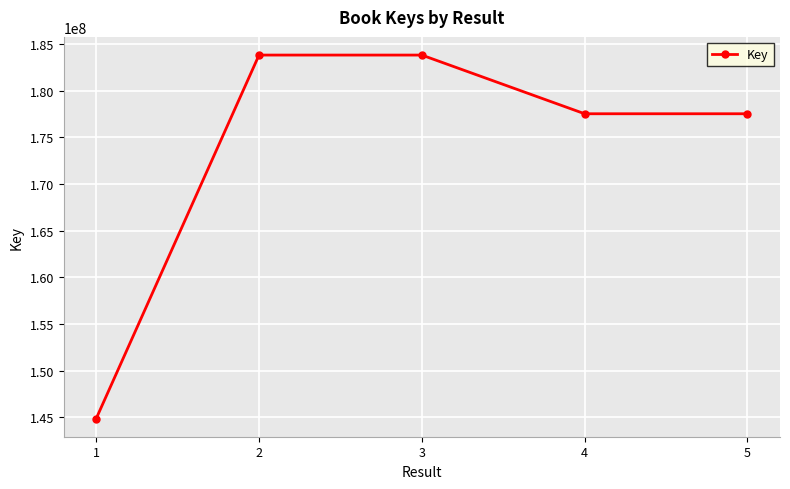

What is the change in value from 2 to 5?

-6288281